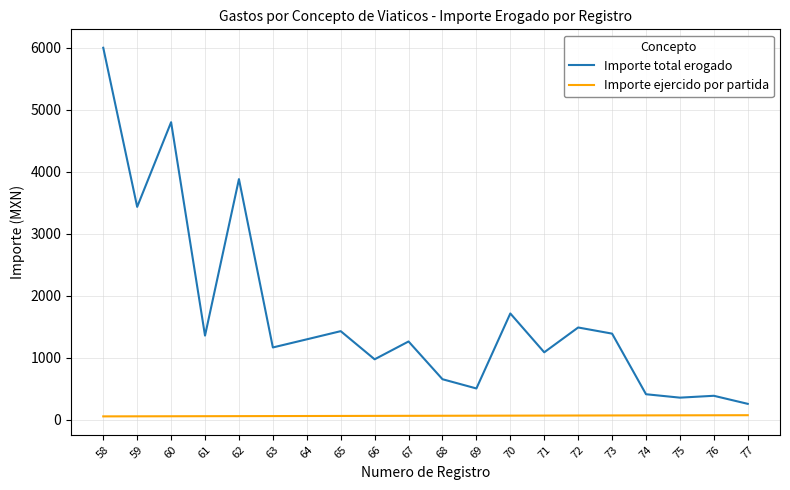

List the series in order of their peak value, highest first.

Importe total erogado, Importe ejercido por partida